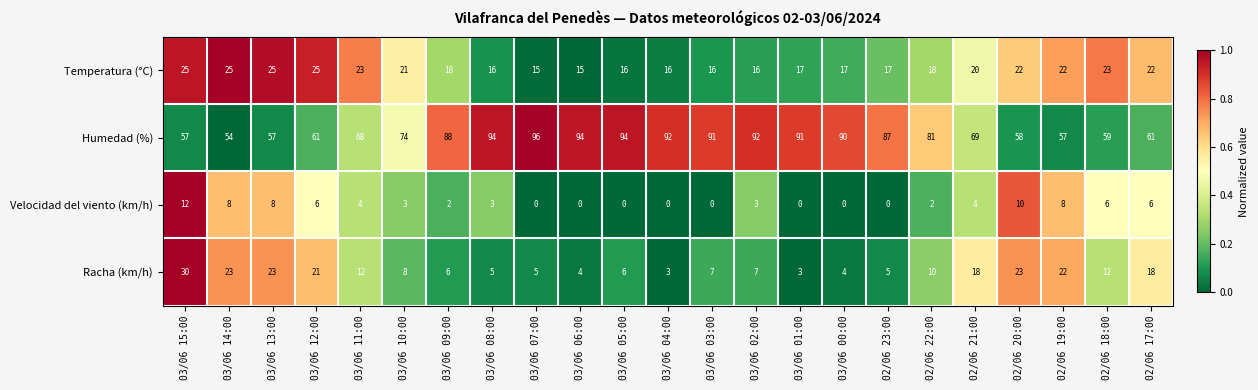

Which series has the widest spread of values?

Humedad (%)